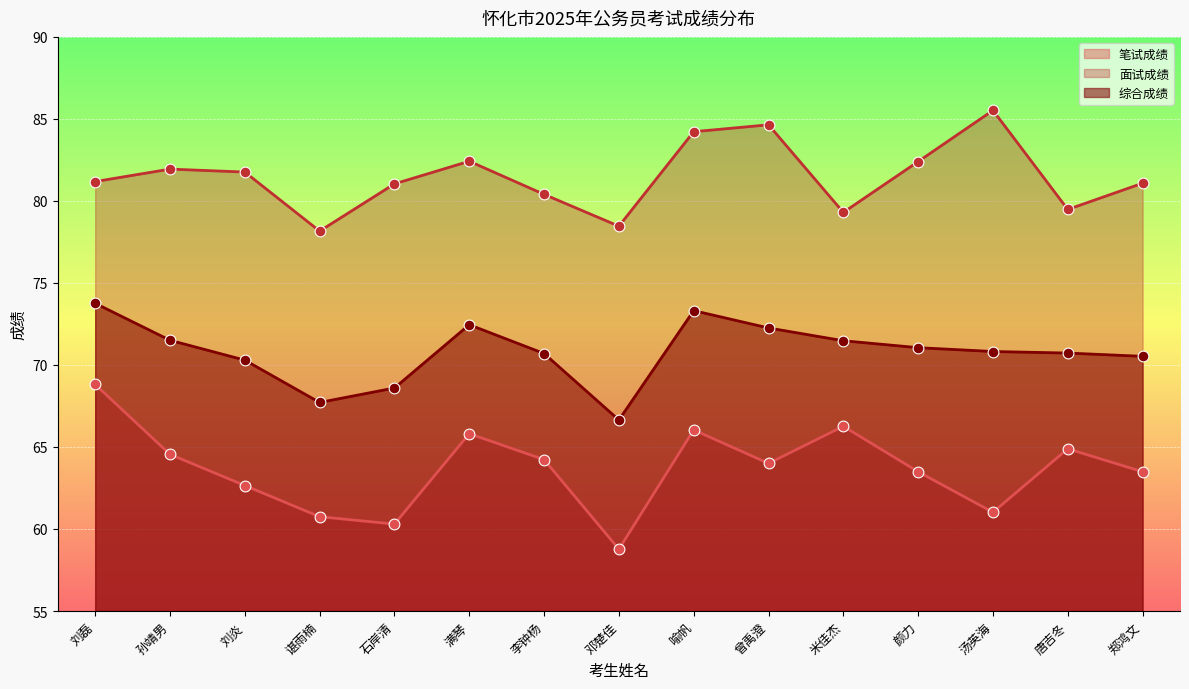

Which series contains the highest Y value?

面试成绩